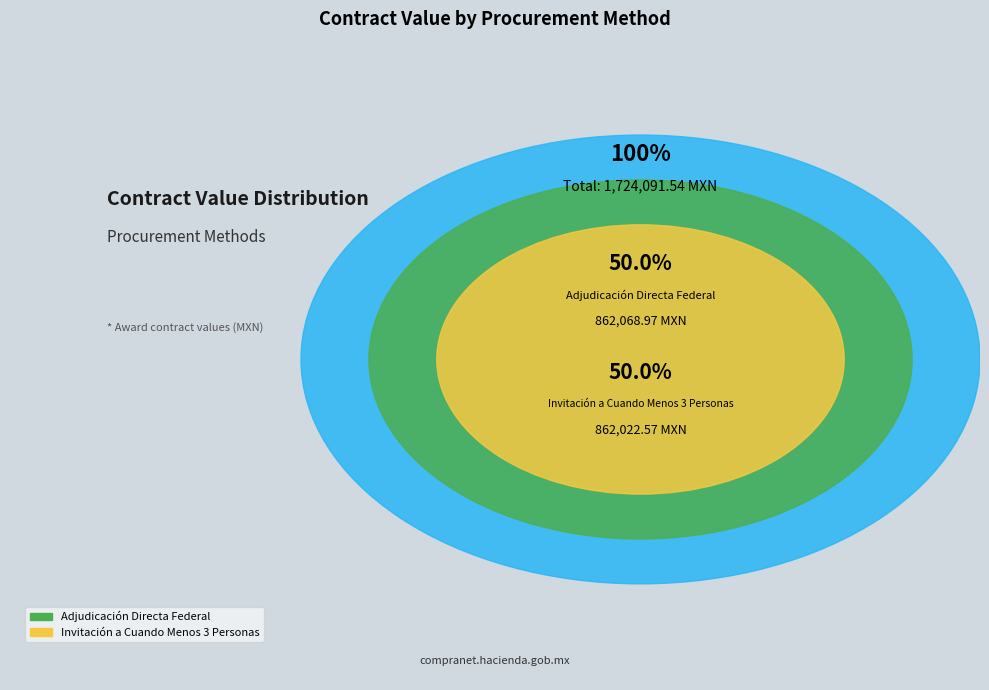

The Invitación a Cuando Menos 3 Personas slice represents 50% of the pie. True or false?

True